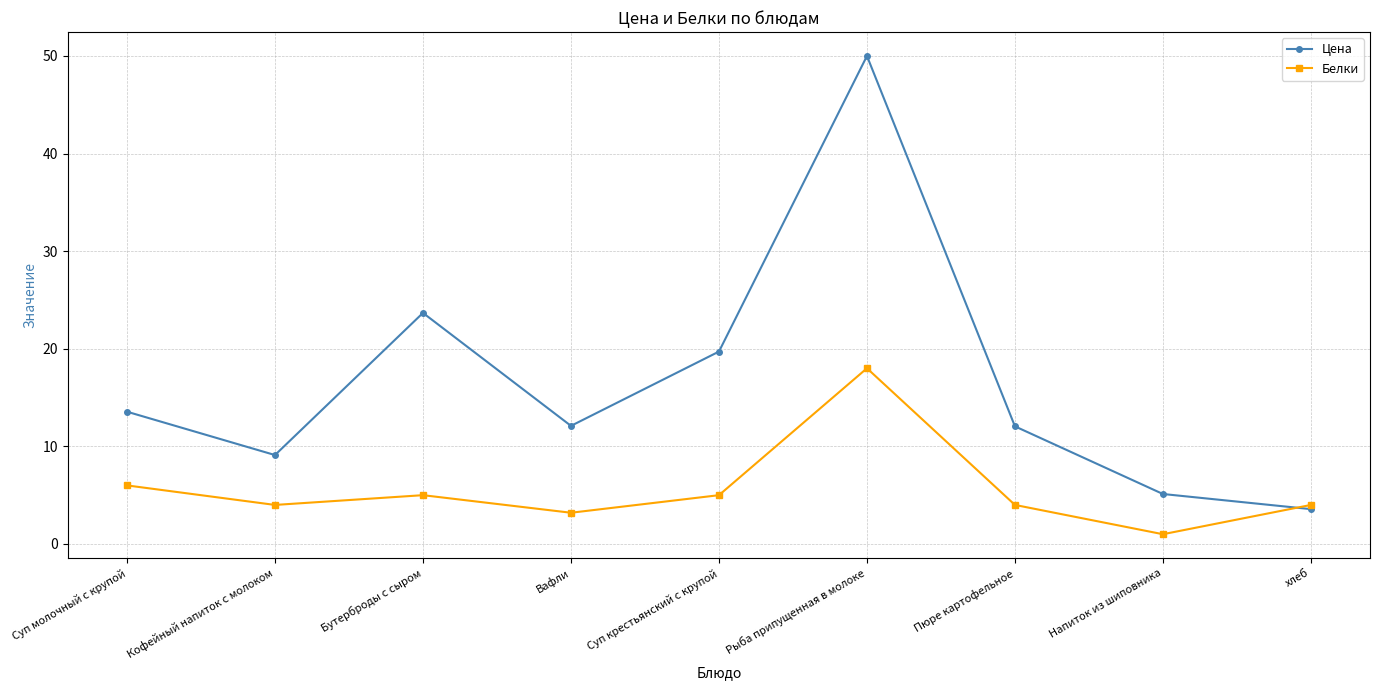

How many intersections are there between Белки and Цена?

1